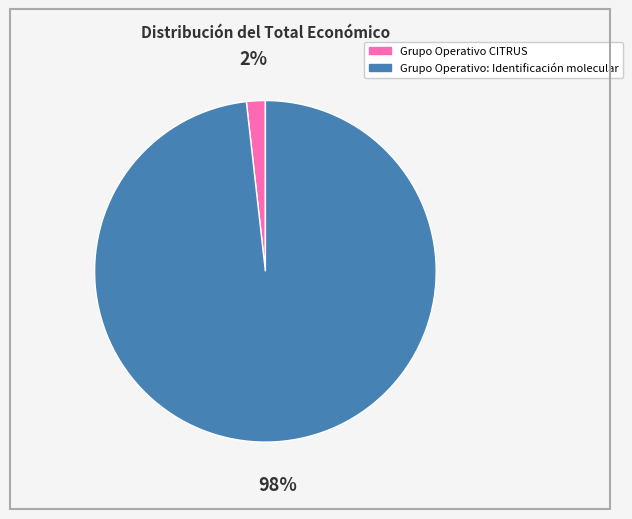

What percentage is the Grupo Operativo CITRUS slice, to the nearest percent?

2%